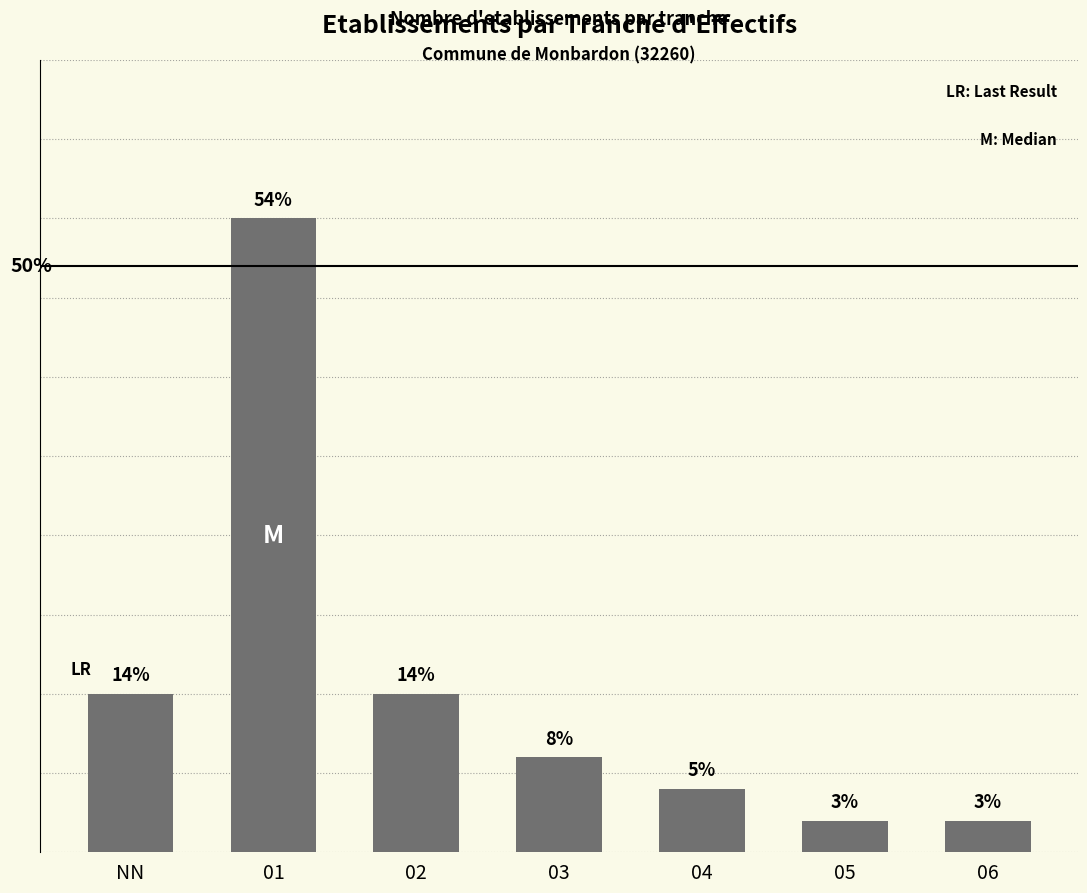

What is the label of the 5th bar from the left?

04